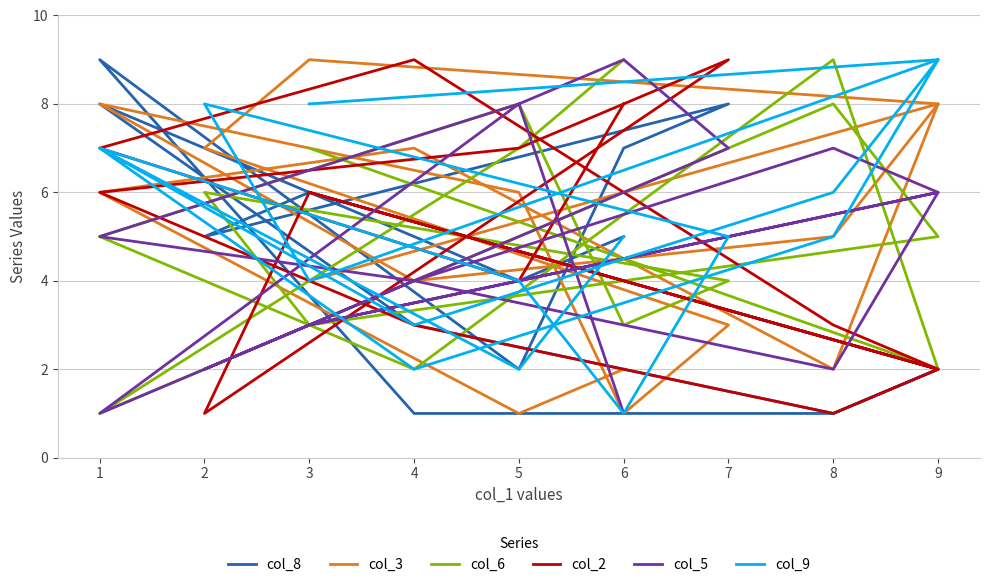

What is the average value of the col_5 series?

5